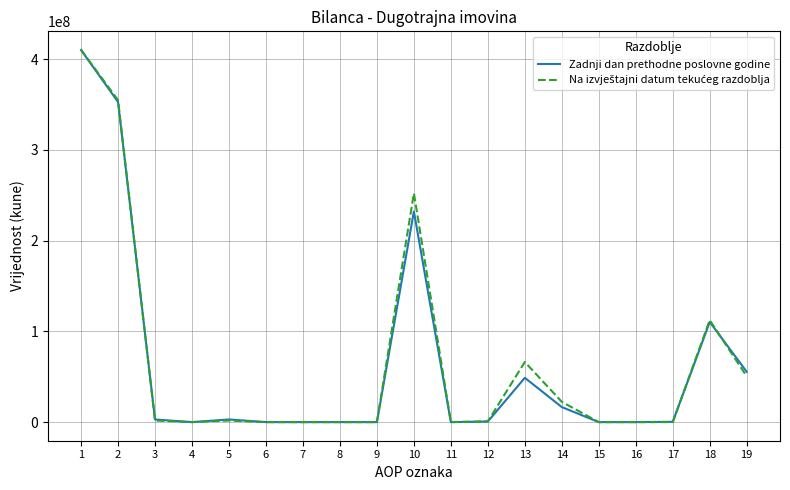

The value of Zadnji dan prethodne poslovne godine at 13 is 48815303. True or false?

True